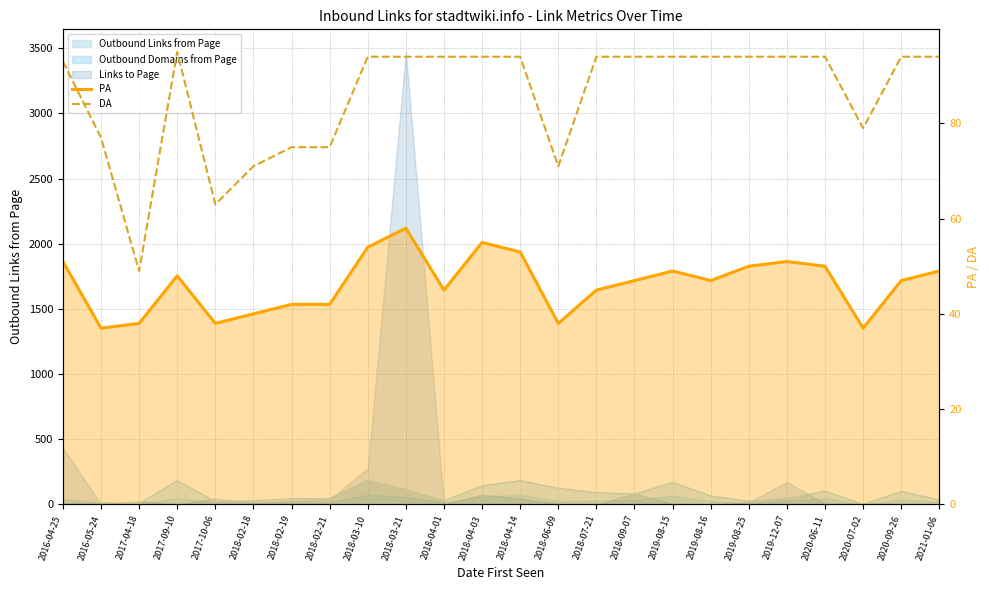

In DA, how many points are lower than both neighbors (excluding endpoints)?

4